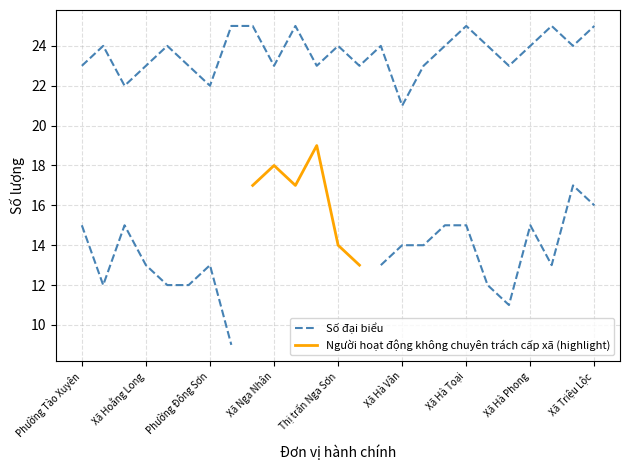

Between Xã Nga Nhân and Xã Hà Lan, which is larger?

Xã Hà Lan